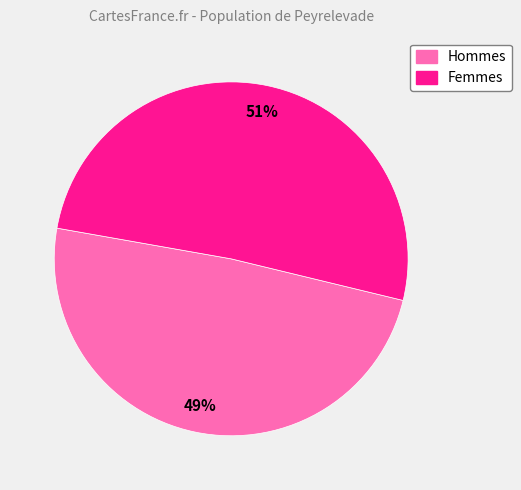

To the nearest percent, what is the difference between the largest and smallest slice percentages?

2%